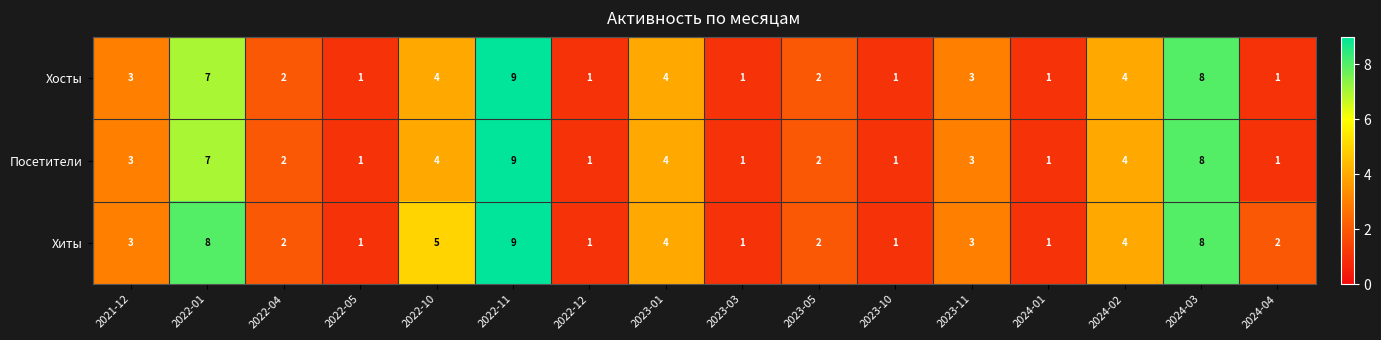

What is the maximum value shown in the chart?

9